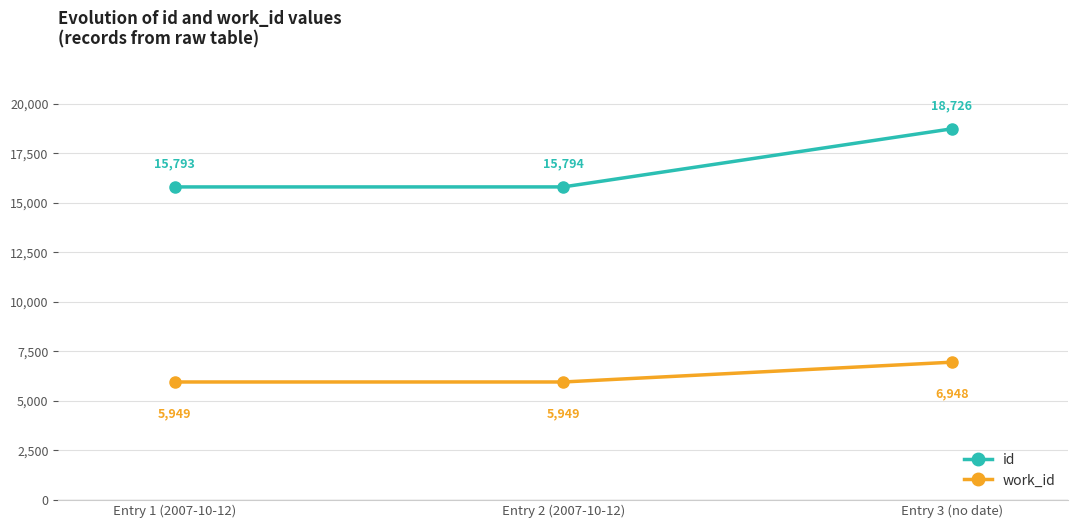

List the labels in order of id value, smallest first.

Entry 1 (2007-10-12), Entry 2 (2007-10-12), Entry 3 (no date)